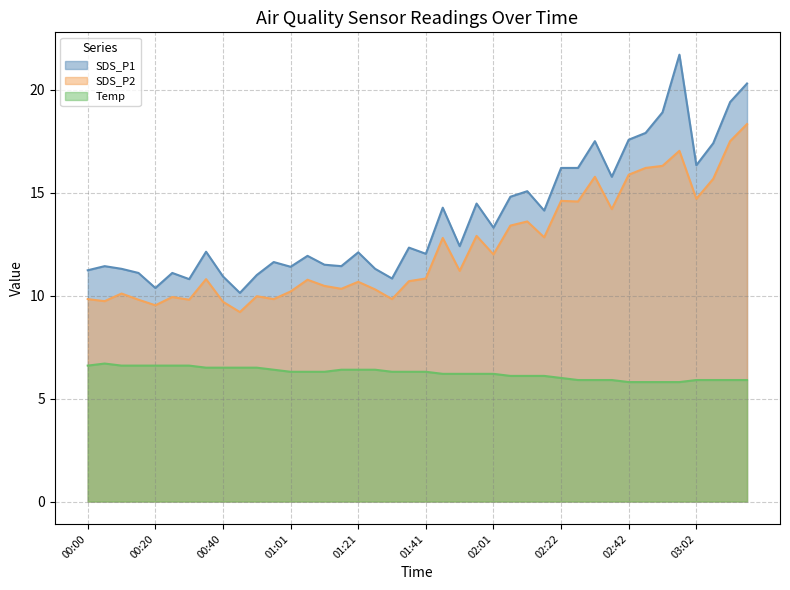

Reading left to right, transcribe all the data shown in this chart.

SDS_P1: 00:00=11.2	00:05=11.4	00:10=11.3	00:15=11.1	00:20=10.4	00:25=11.1	00:30=10.8	00:35=12.1	00:40=10.9	00:45=10.1	00:50=11.0	00:56=11.6	01:01=11.4	01:06=11.9	01:11=11.5	01:16=11.4	01:21=12.1	01:26=11.3	01:31=10.8	01:36=12.3	01:41=12.0	01:46=14.3	01:51=12.4	01:56=14.5	02:01=13.3	02:06=14.8	02:12=15.1	02:17=14.1	02:22=16.2	02:27=16.2	02:32=17.5	02:37=15.8	02:42=17.6	02:47=17.9	02:52=18.9	02:57=21.7	03:02=16.3	03:07=17.4	03:12=19.4	03:17=20.3
SDS_P2: 00:00=9.8	00:05=9.7	00:10=10.1	00:15=9.8	00:20=9.5	00:25=9.9	00:30=9.8	00:35=10.8	00:40=9.7	00:45=9.2	00:50=10.0	00:56=9.8	01:01=10.2	01:06=10.8	01:11=10.5	01:16=10.3	01:21=10.7	01:26=10.3	01:31=9.8	01:36=10.7	01:41=10.8	01:46=12.8	01:51=11.2	01:56=12.9	02:01=12.0	02:06=13.4	02:12=13.6	02:17=12.8	02:22=14.6	02:27=14.6	02:32=15.8	02:37=14.2	02:42=15.9	02:47=16.2	02:52=16.3	02:57=17.0	03:02=14.7	03:07=15.7	03:12=17.5	03:17=18.3
Temp: 00:00=6.6	00:05=6.7	00:10=6.6	00:15=6.6	00:20=6.6	00:25=6.6	00:30=6.6	00:35=6.5	00:40=6.5	00:45=6.5	00:50=6.5	00:56=6.4	01:01=6.3	01:06=6.3	01:11=6.3	01:16=6.4	01:21=6.4	01:26=6.4	01:31=6.3	01:36=6.3	01:41=6.3	01:46=6.2	01:51=6.2	01:56=6.2	02:01=6.2	02:06=6.1	02:12=6.1	02:17=6.1	02:22=6.0	02:27=5.9	02:32=5.9	02:37=5.9	02:42=5.8	02:47=5.8	02:52=5.8	02:57=5.8	03:02=5.9	03:07=5.9	03:12=5.9	03:17=5.9